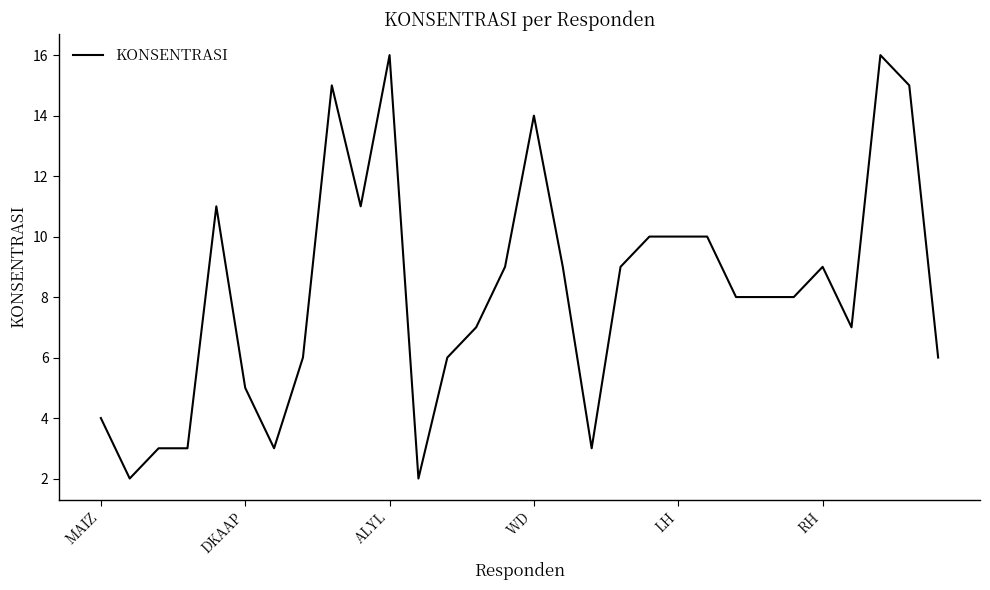

What is the difference between the maximum and minimum values?

14